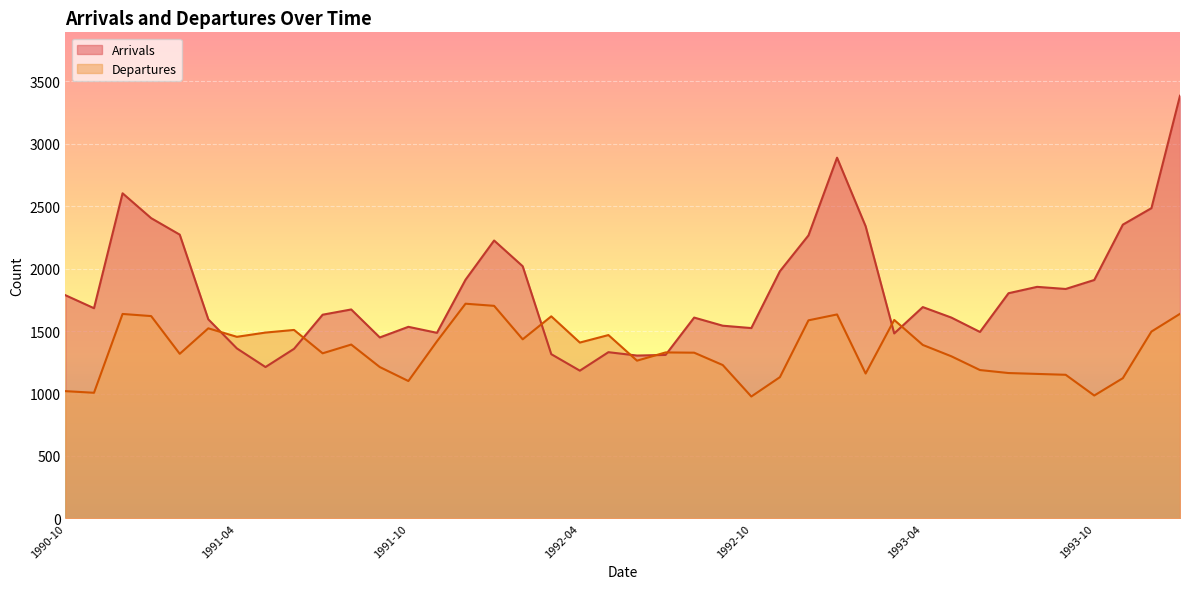

What is the label of the 13th point from the right?

1993-01